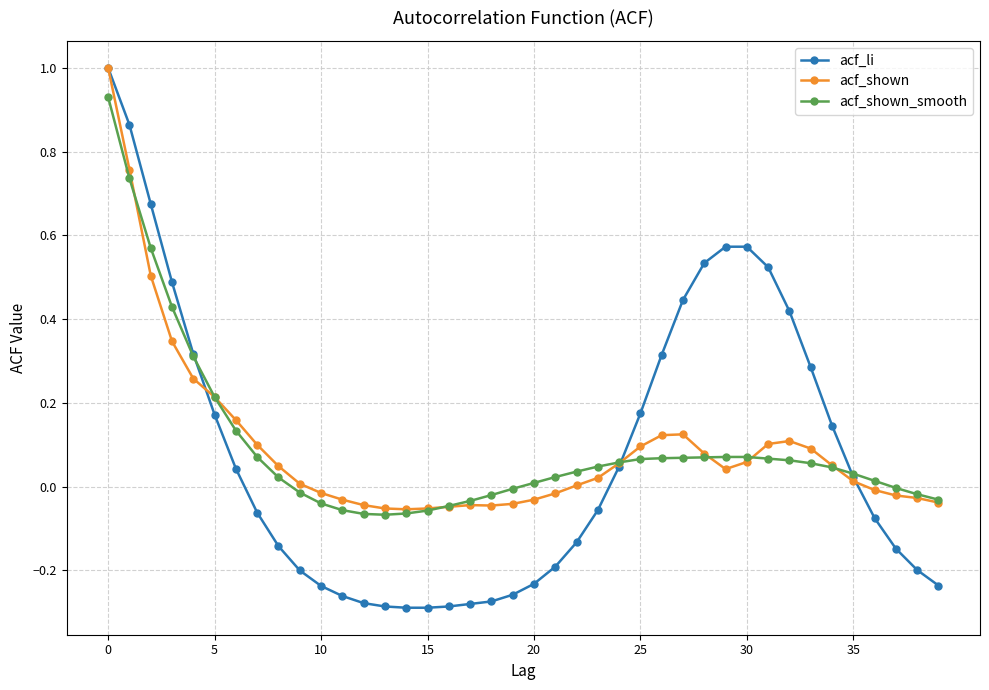

What is the greatest value displayed?

1.0